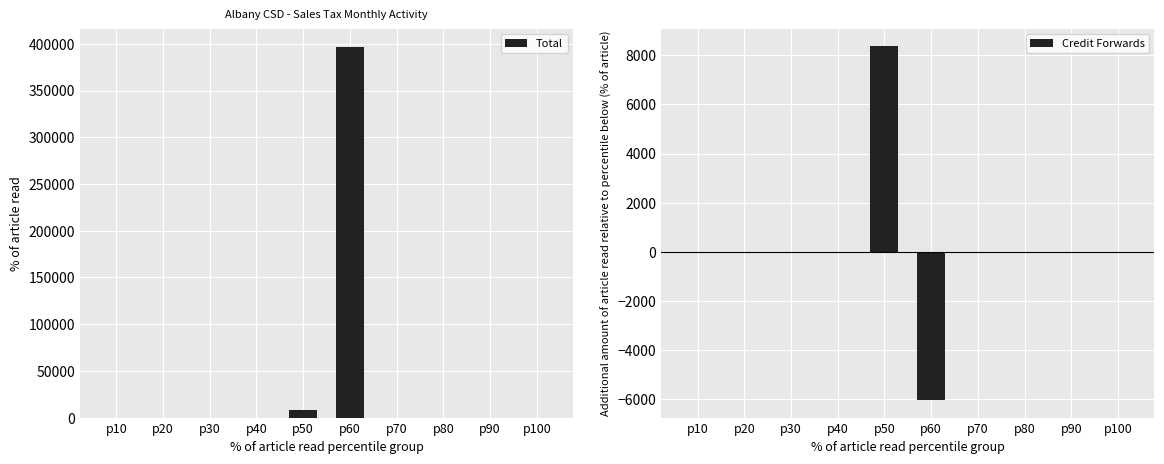

Which category has the highest value in the Credit Forwards series?

p50